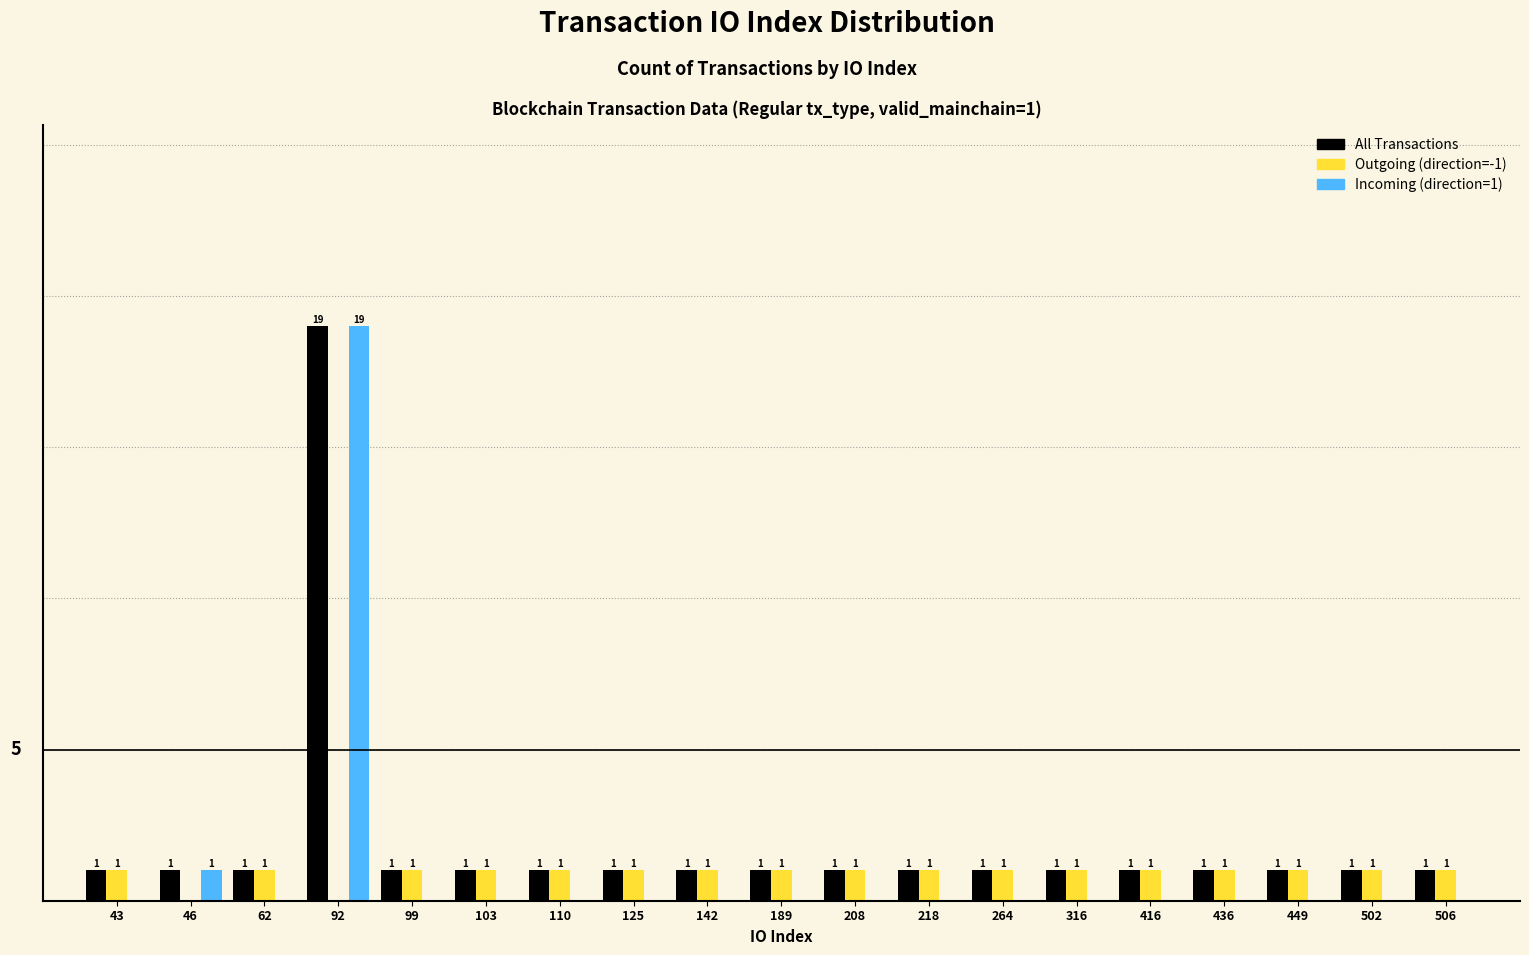

Which series has the largest total across all categories?

All Transactions